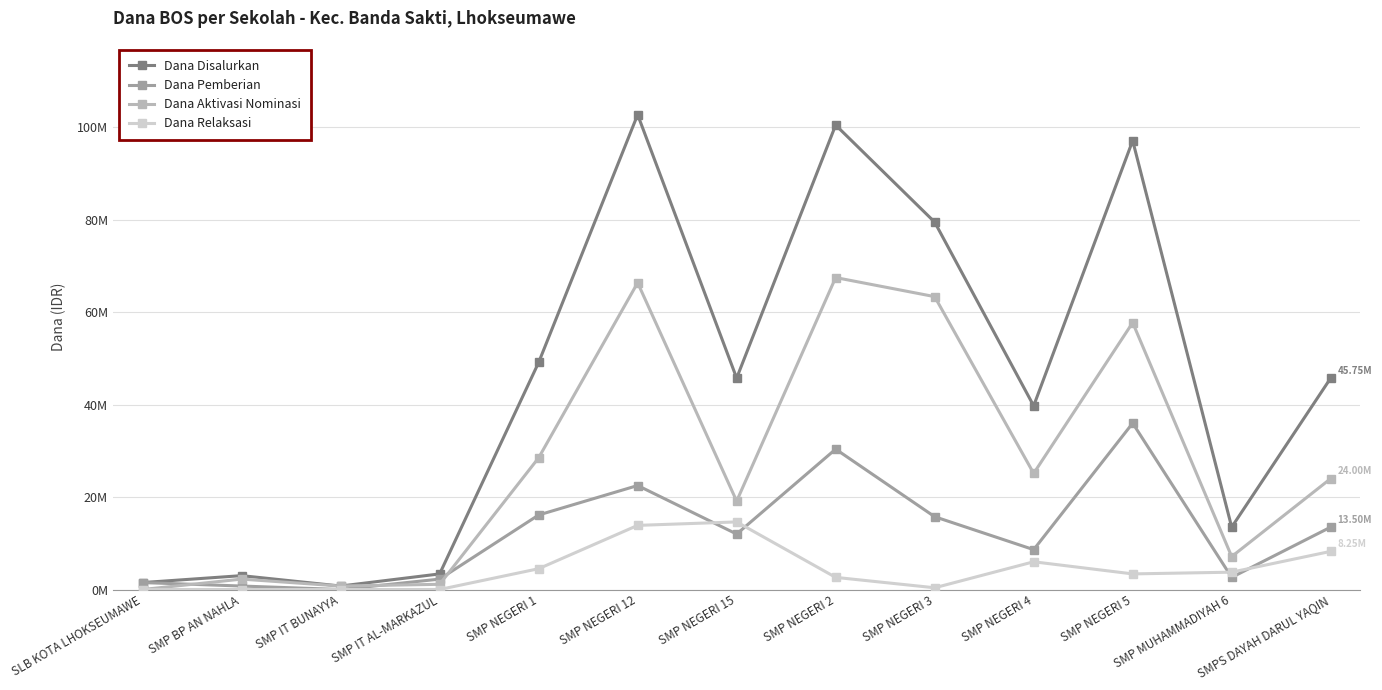

Is this an area chart (filled region under the line)?

No